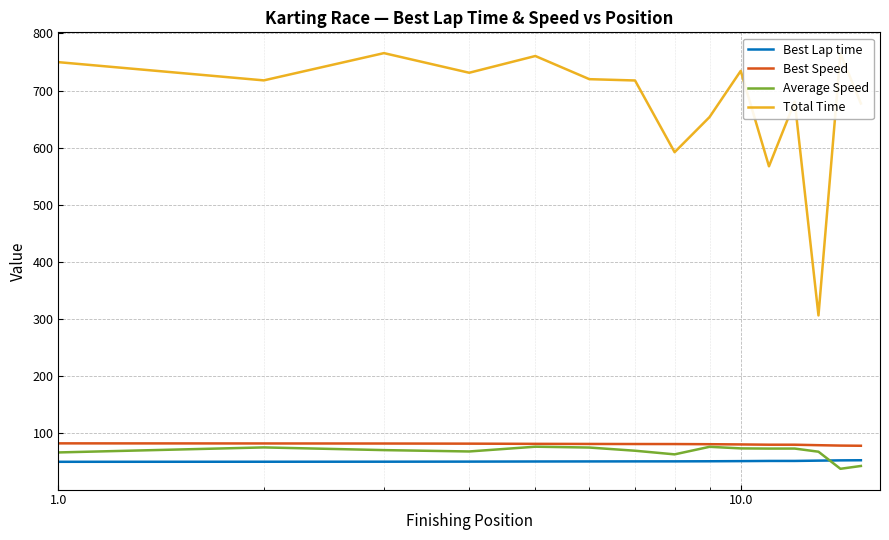

Which series has the largest range (max minus min)?

Total Time